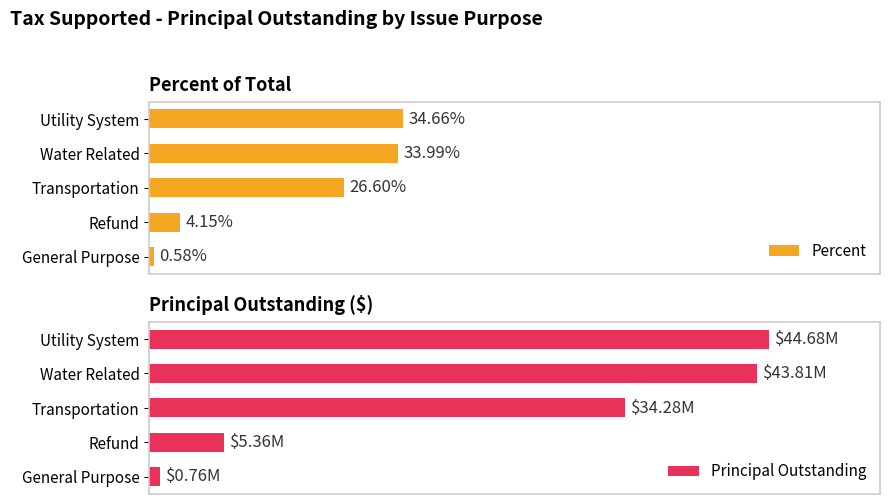

At which label does Percent reach its minimum?

General Purpose